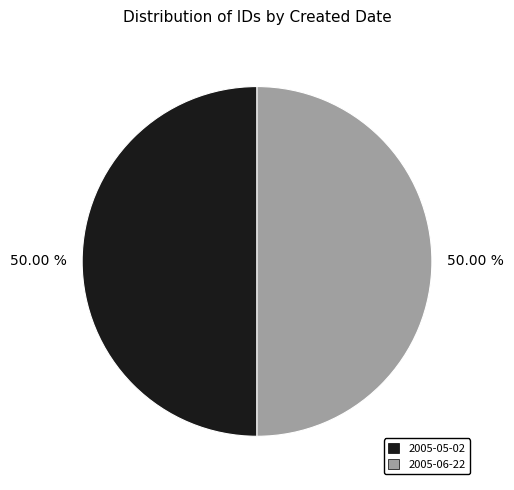

The 2005-05-02 slice represents 50% of the pie. True or false?

True